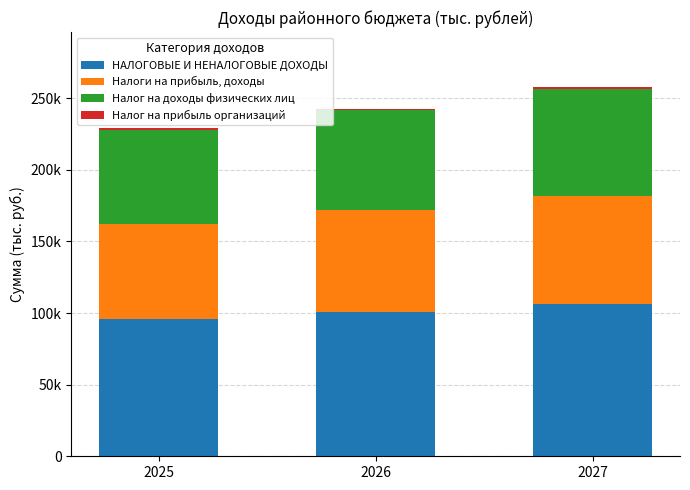

What is the total value across all series at 2027?

257599.2